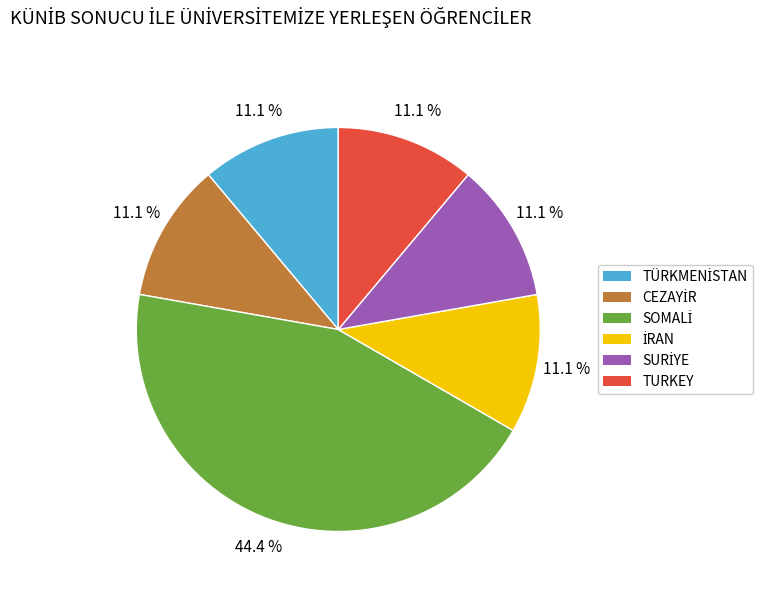

Does TURKEY account for over 50% of the chart?

No